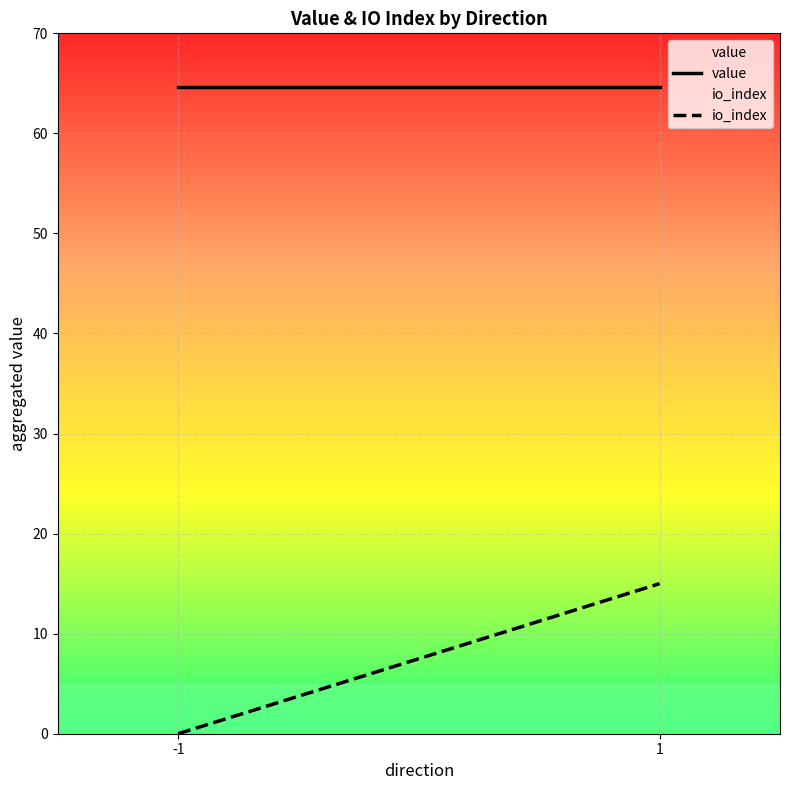

At which label does value reach its minimum?

-1